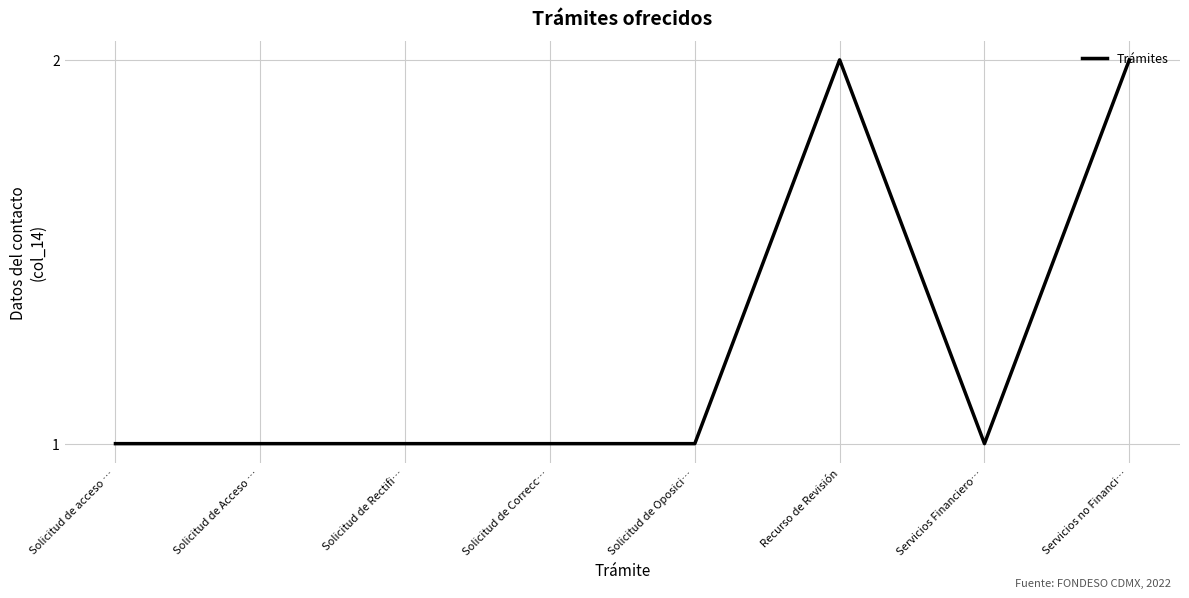

What position from the left is Servicios no Financi…?

8